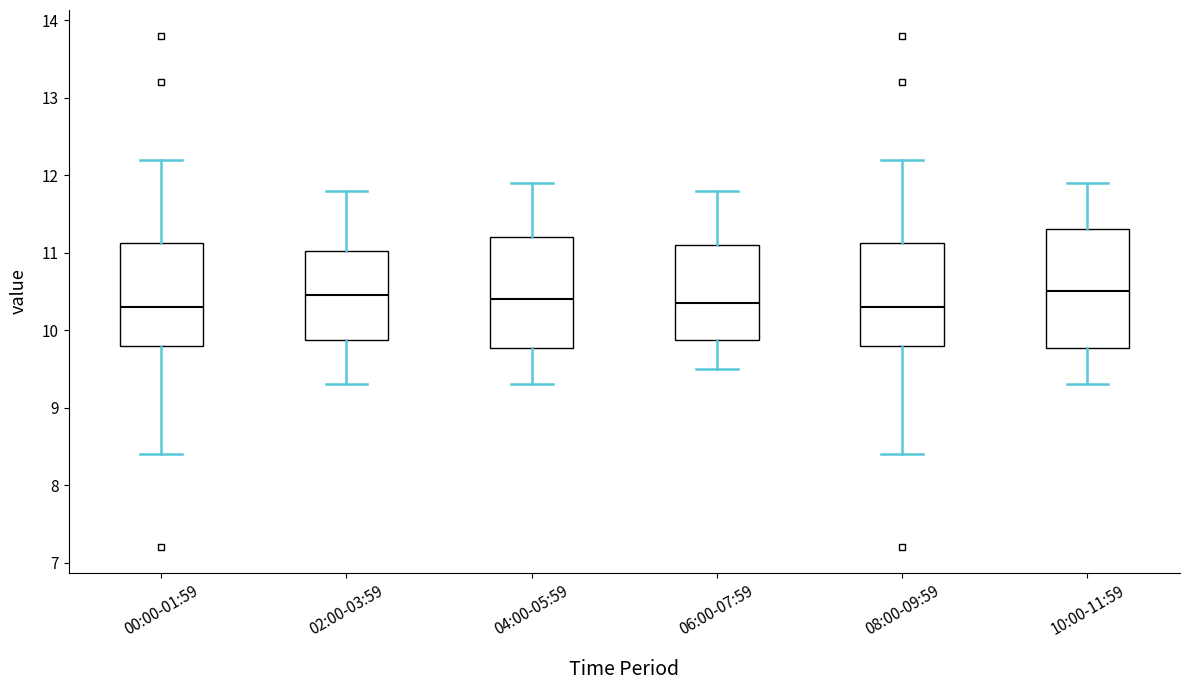

Which box is the tallest, from its lower edge to its upper edge?

10:00-11:59